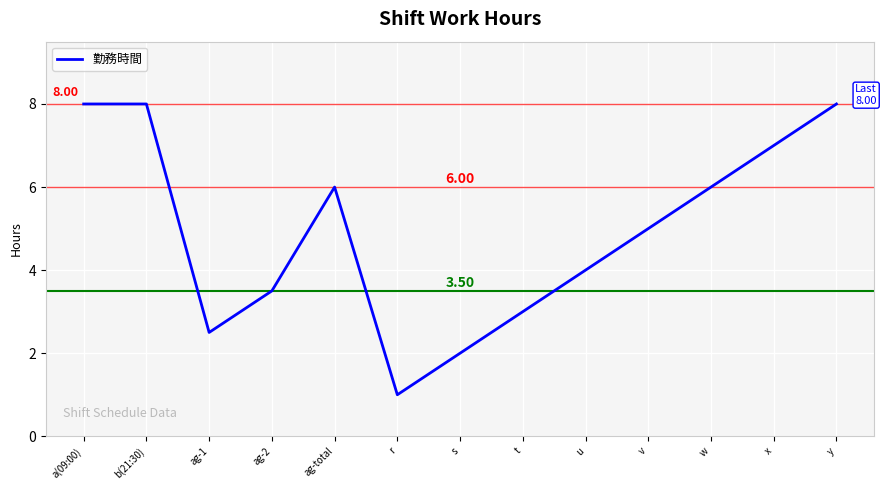

What is the sum of all values?

64.0